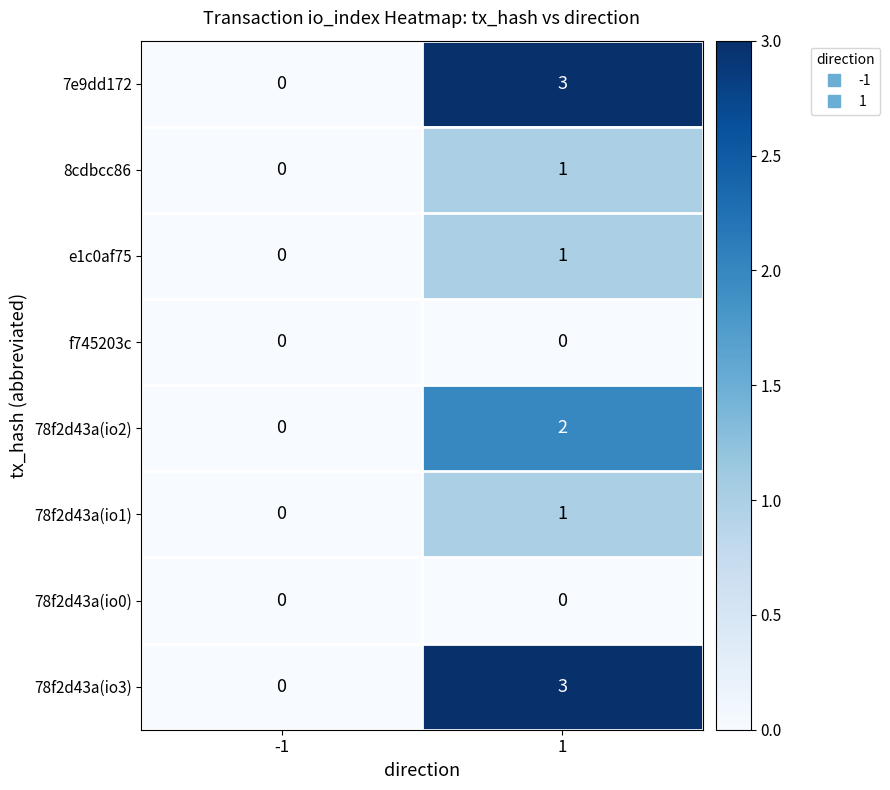

True or false: 78f2d43a(io0) has a value of 0 at 1.

True